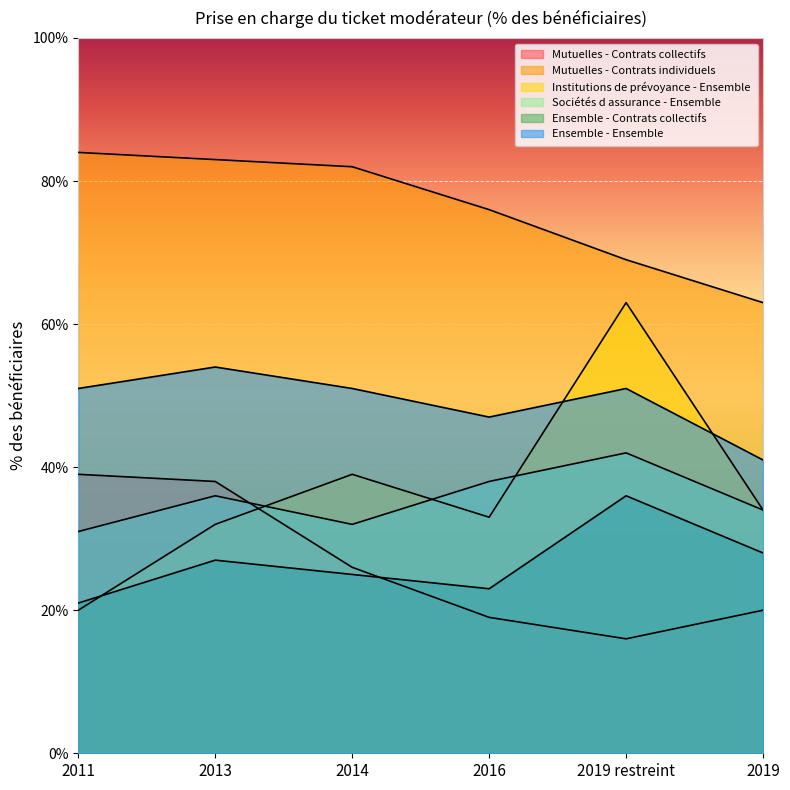

In Institutions de prévoyance - Ensemble, how many points are lower than both neighbors (excluding endpoints)?

1